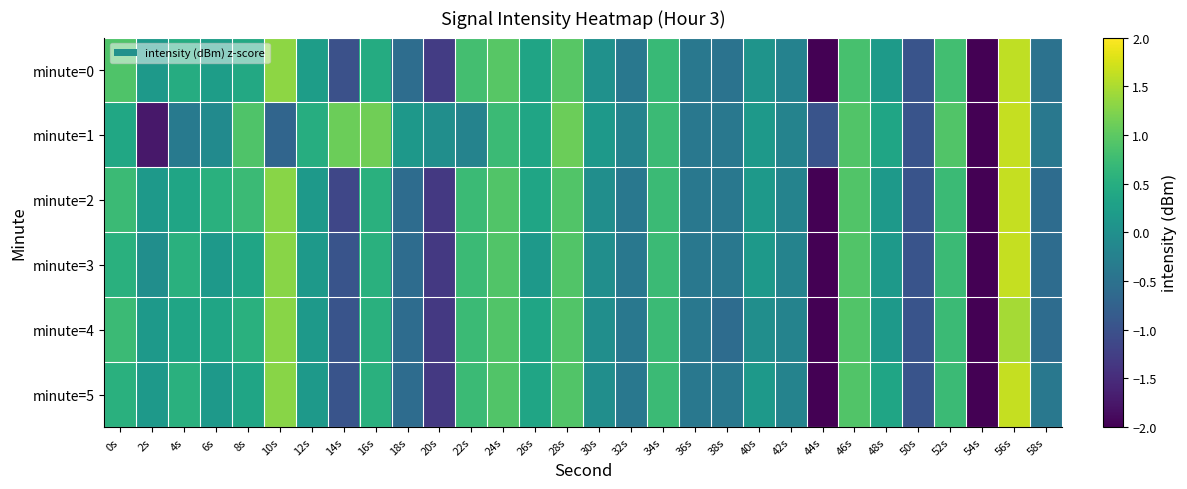

How many negative values does the minute=5 series have?

12